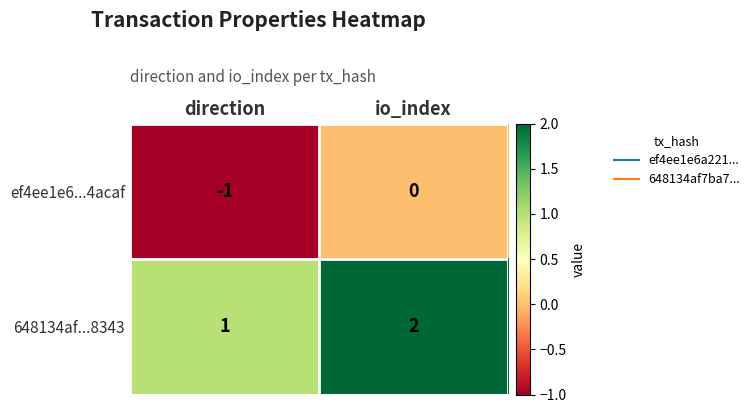

Reading left to right, list all the values displayed in this chart.

ef4ee1e6...4acaf: direction=-1	io_index=0
648134af...8343: direction=1	io_index=2